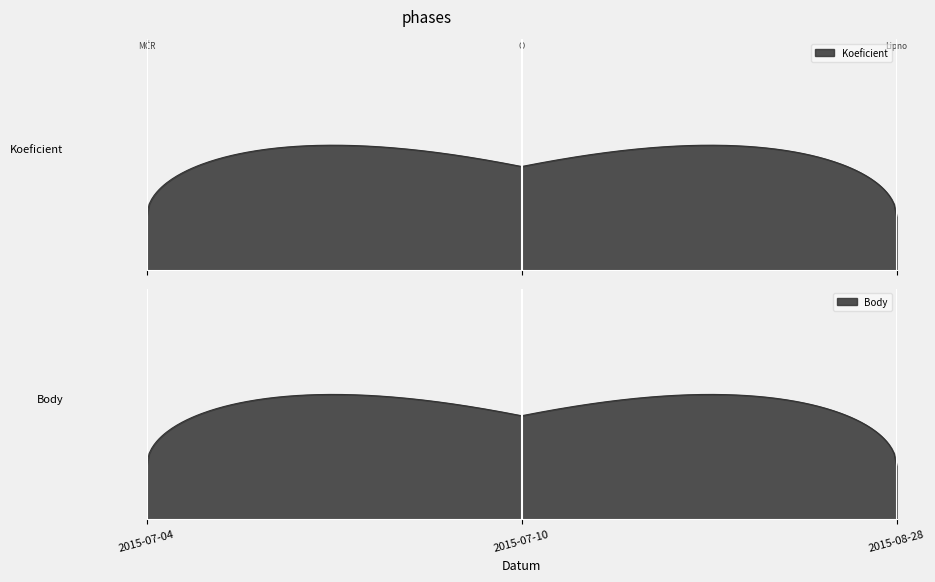

At how many categories does at least one series exceed 8?

2